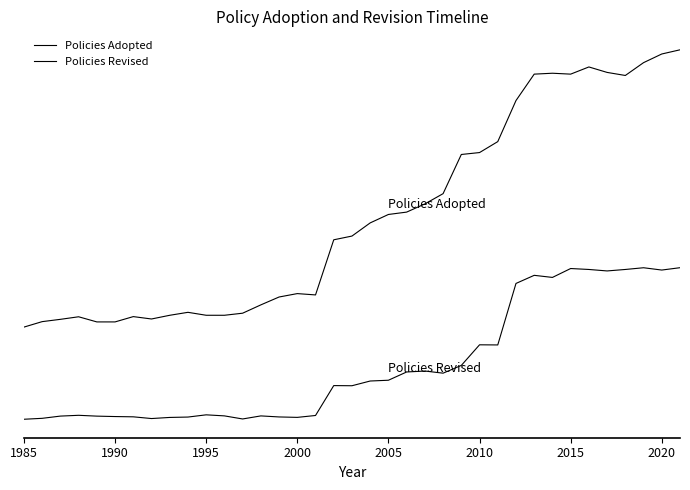

Rank the series by their average value, from lowest to highest.

Policies Revised, Policies Adopted